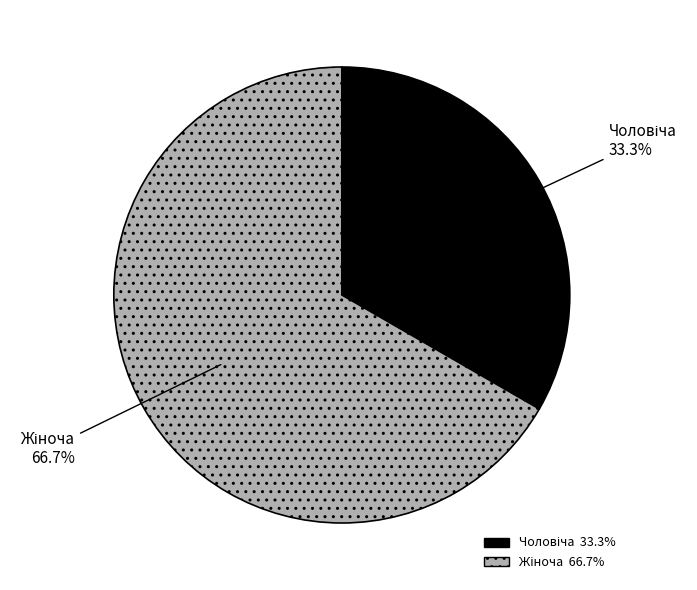

Does any single category account for the majority?

Yes